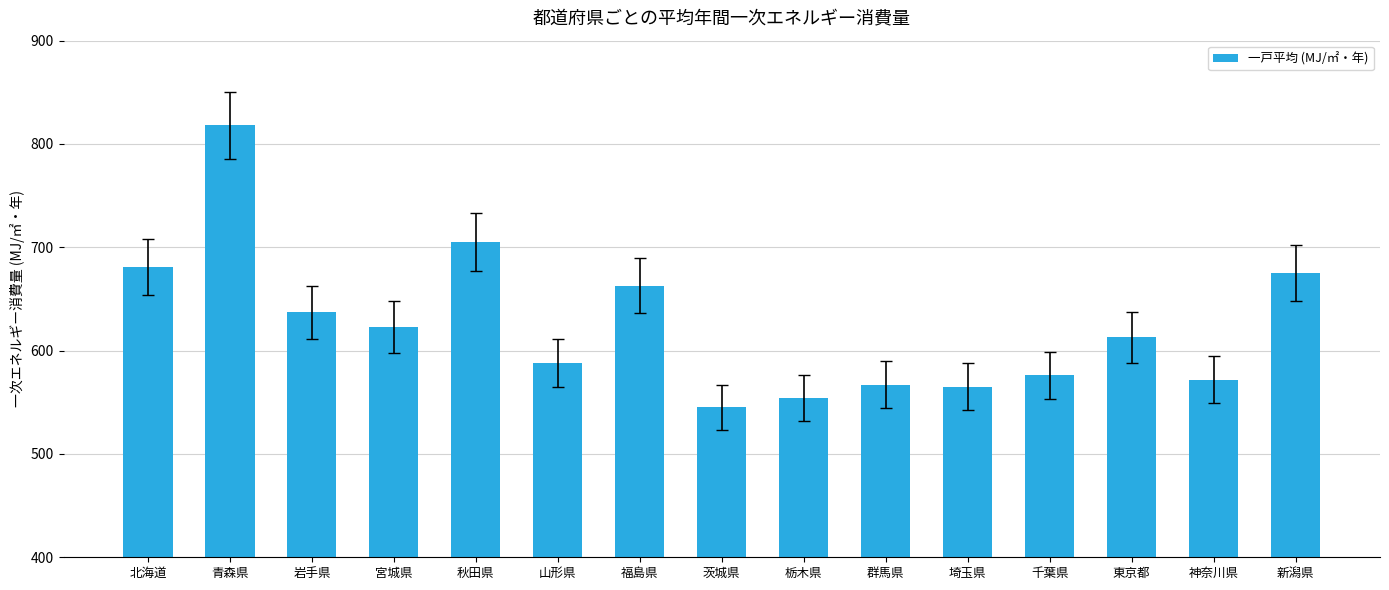

Read the value at 北海道.

681